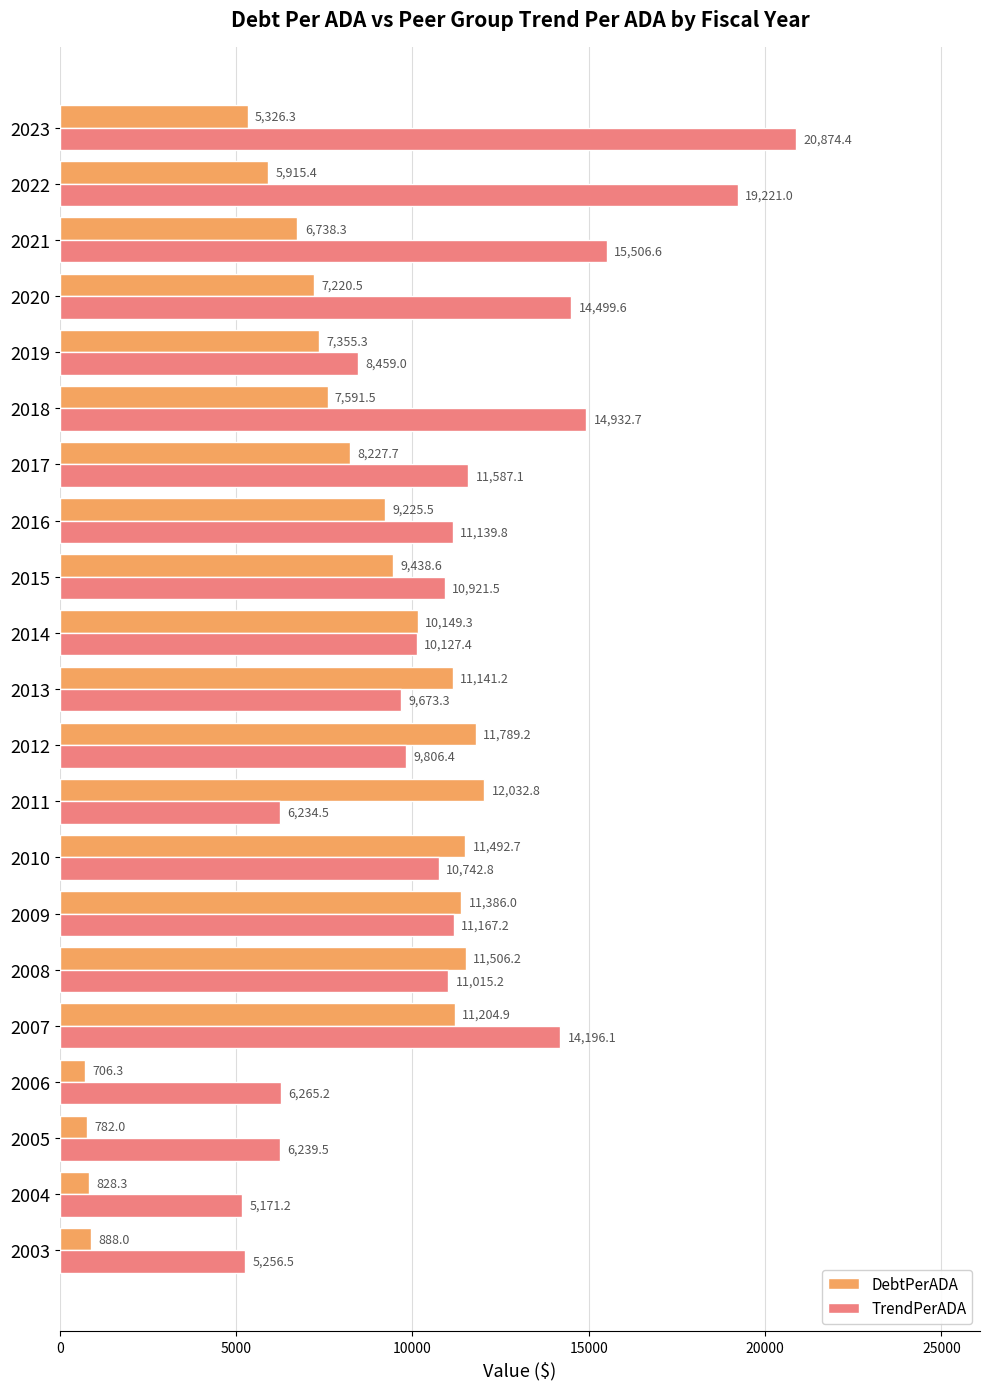

Rank the categories by DebtPerADA value from lowest to highest.

2006, 2005, 2004, 2003, 2023, 2022, 2021, 2020, 2019, 2018, 2017, 2016, 2015, 2014, 2013, 2007, 2009, 2010, 2008, 2012, 2011